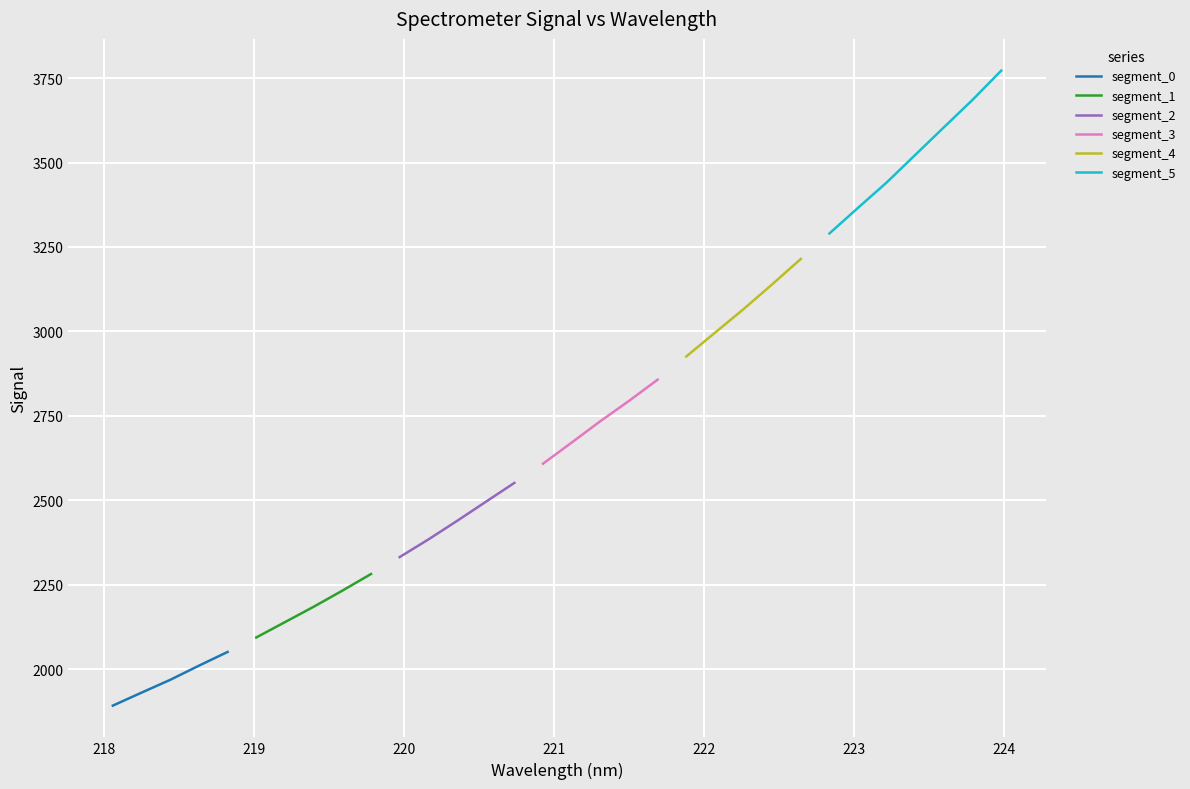

What is the change in value from 219.3979 to 222.6447?

+1030.1